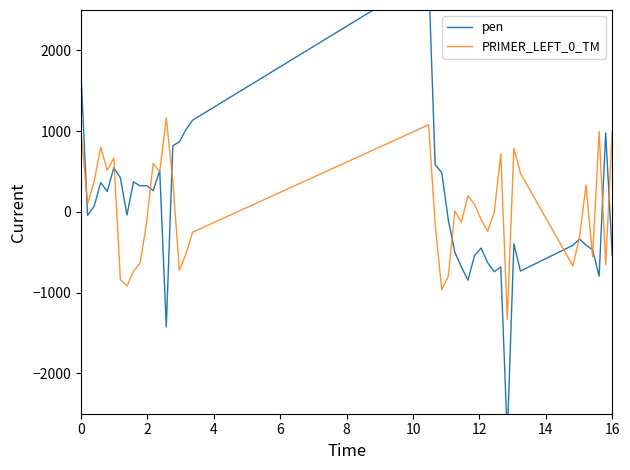

The value of PRIMER_LEFT_0_TM at 6 is 490.1. True or false?

False